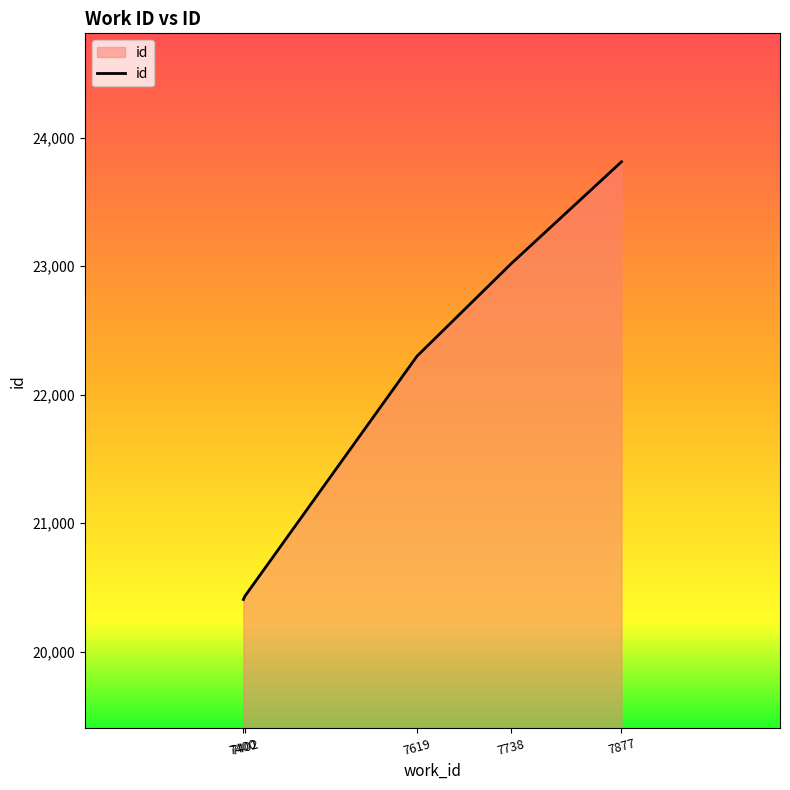

What is the approximate value at 7738?

23021